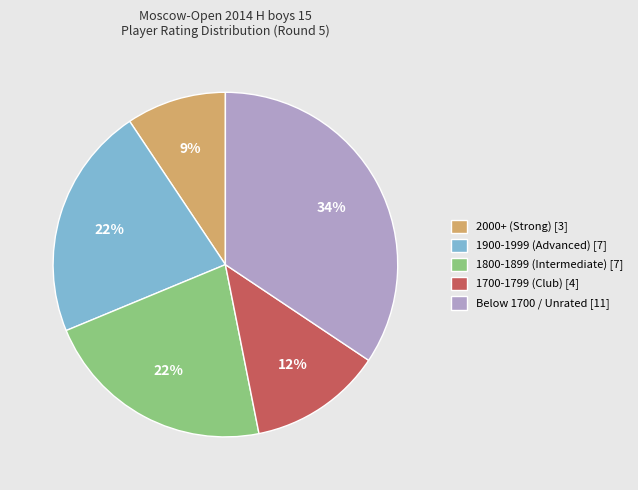

To the nearest percent, what is the combined percentage of 1700-1799 (Club) [4] and 1800-1899 (Intermediate) [7]?

34%